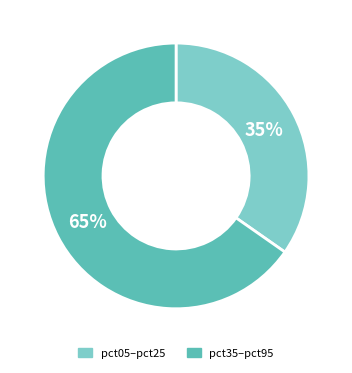

Is there any slice that represents more than half of the pie?

Yes